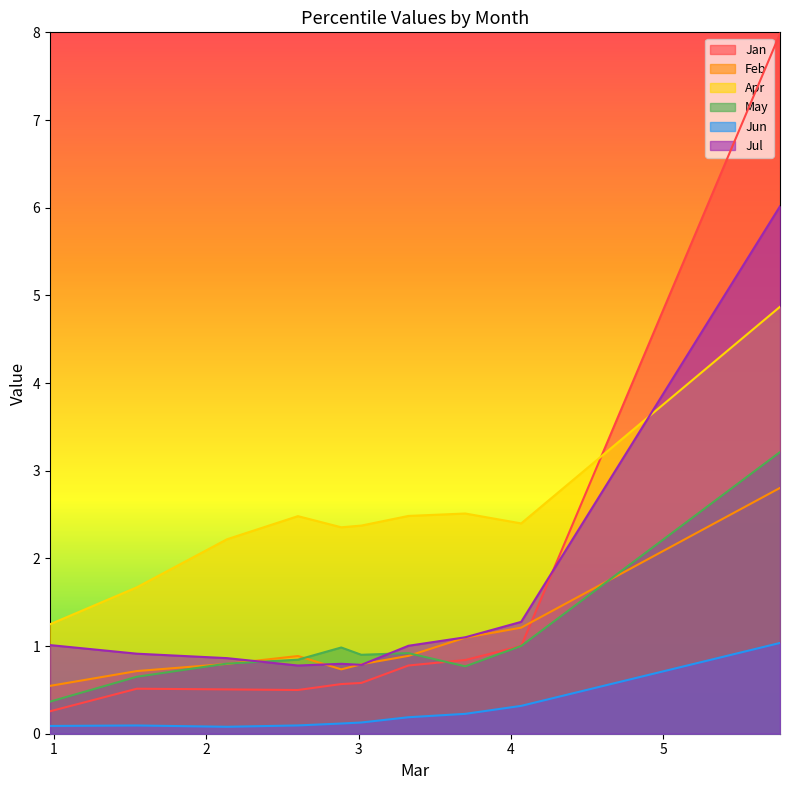

Which series has the largest total across all categories?

Apr